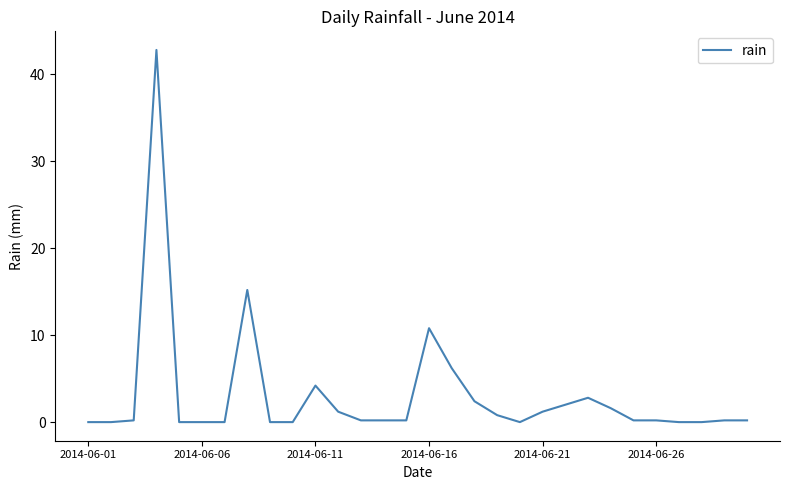

What is the greatest value displayed?

42.8